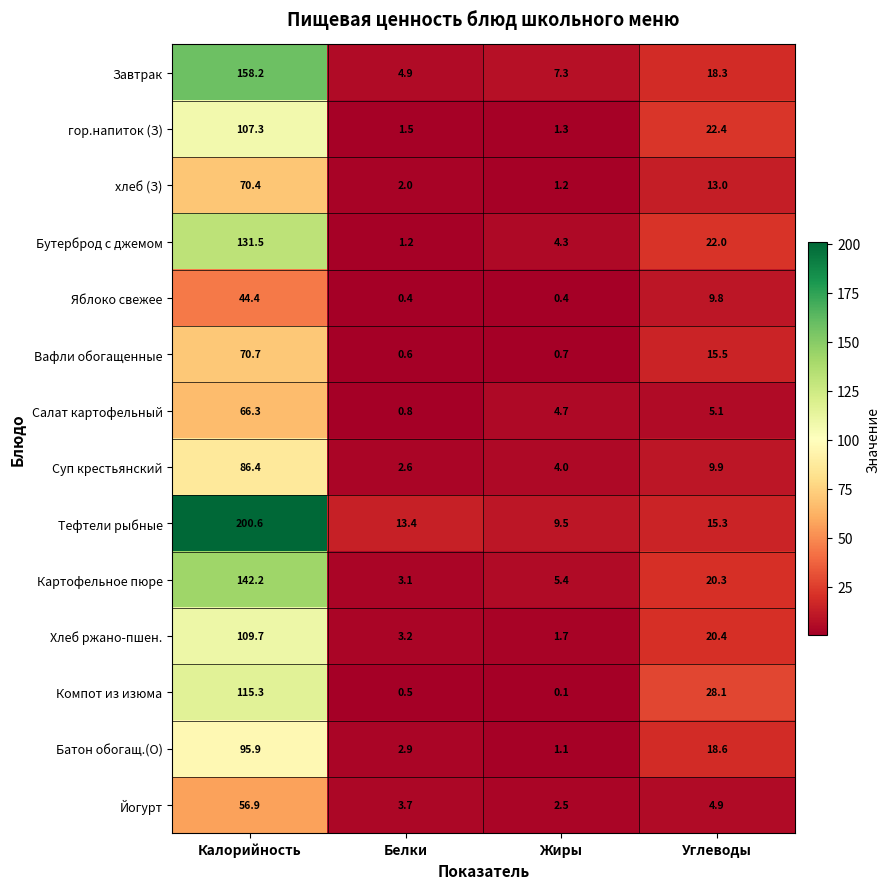

List the labels in order of Тефтели рыбные value, smallest first.

Жиры, Белки, Углеводы, Калорийность